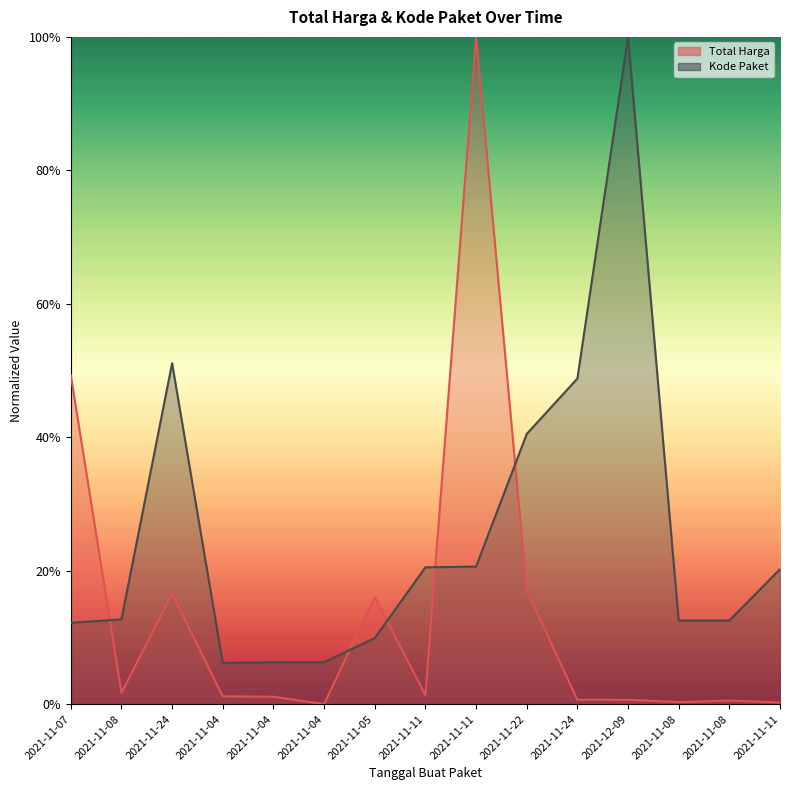

Does the chart have visible grid lines?

No